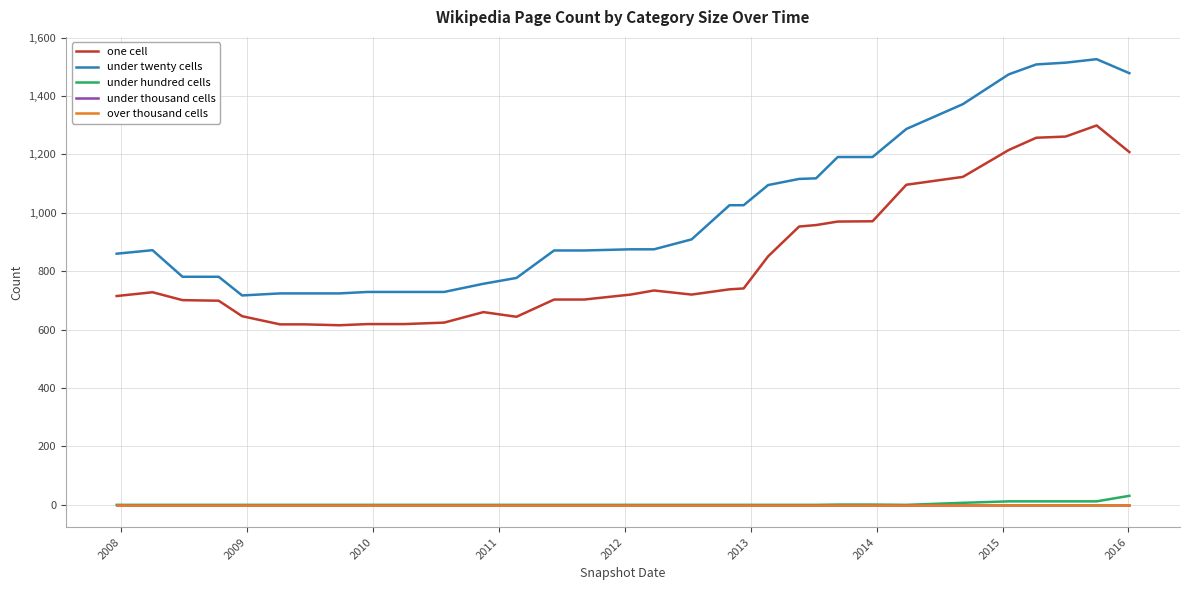

At how many categories does at least one series exceed 744?

25